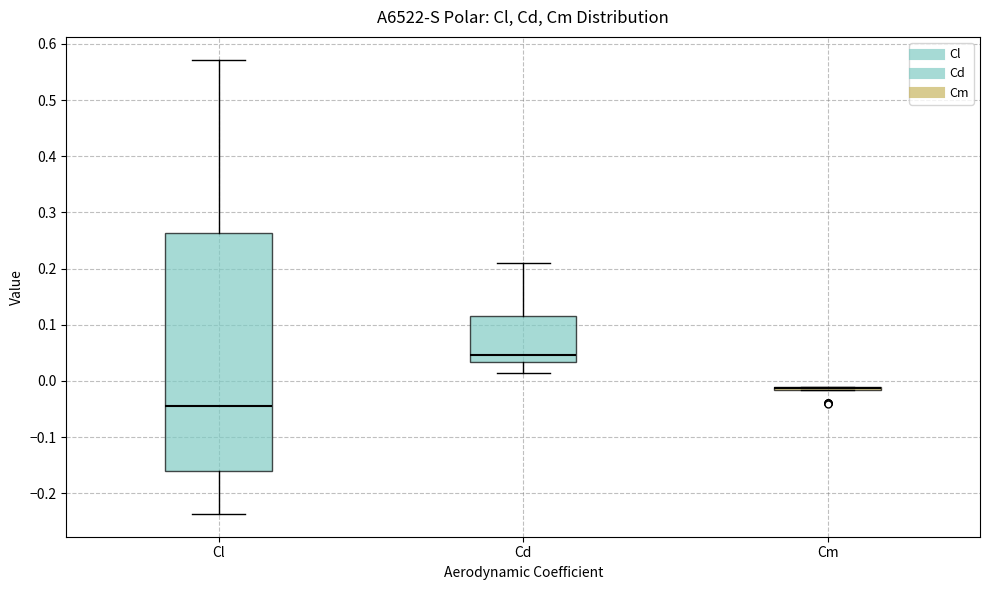

Reading left to right, read every box against the y-axis: the position of its median line, the range the box covers, and the ends of its whiskers. The values are not printed on the chart, so give them approximately, as read against the axis.

Cl: median -0.04, box -0.16 to 0.26, whiskers -0.24 to 0.57
Cd: median 0.05, box 0.03 to 0.12, whiskers 0.01 to 0.21
Cm: box collapsed to a line at -0.01, whiskers -0.02 to -0.01